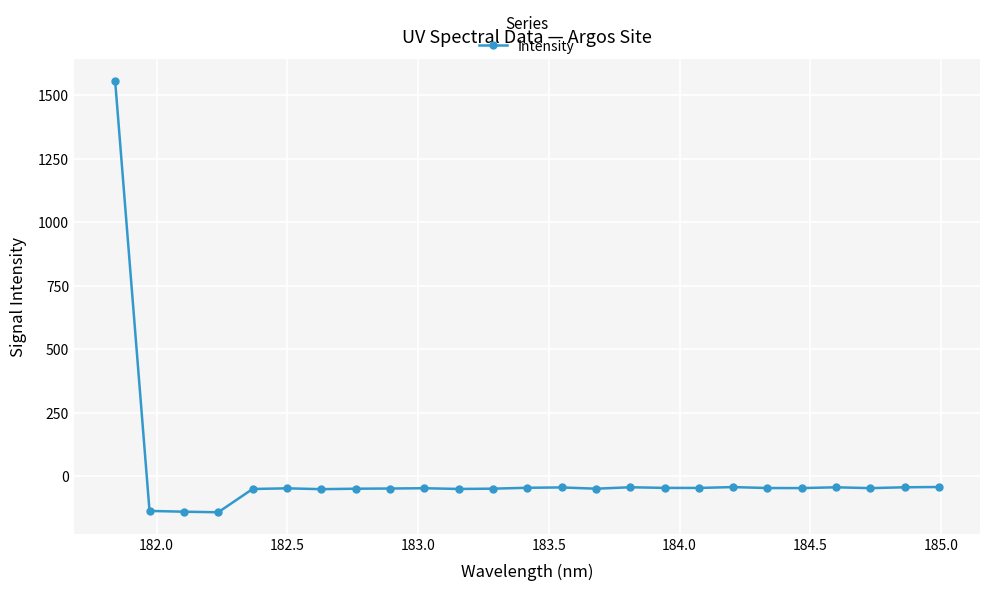

What is the difference between the second highest and second lowest values?

97.3